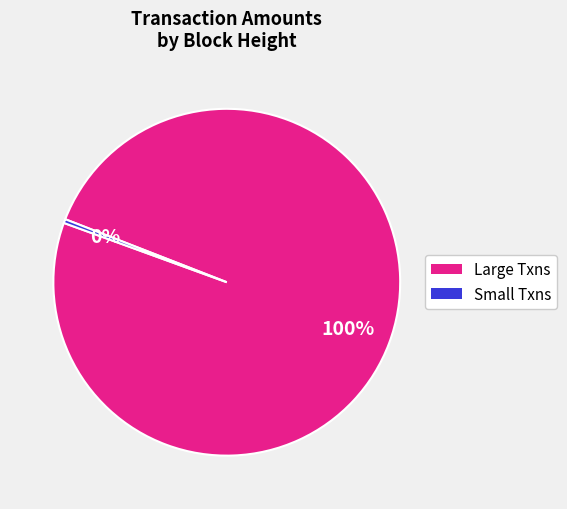

To the nearest percent, what is the average slice percentage?

50%